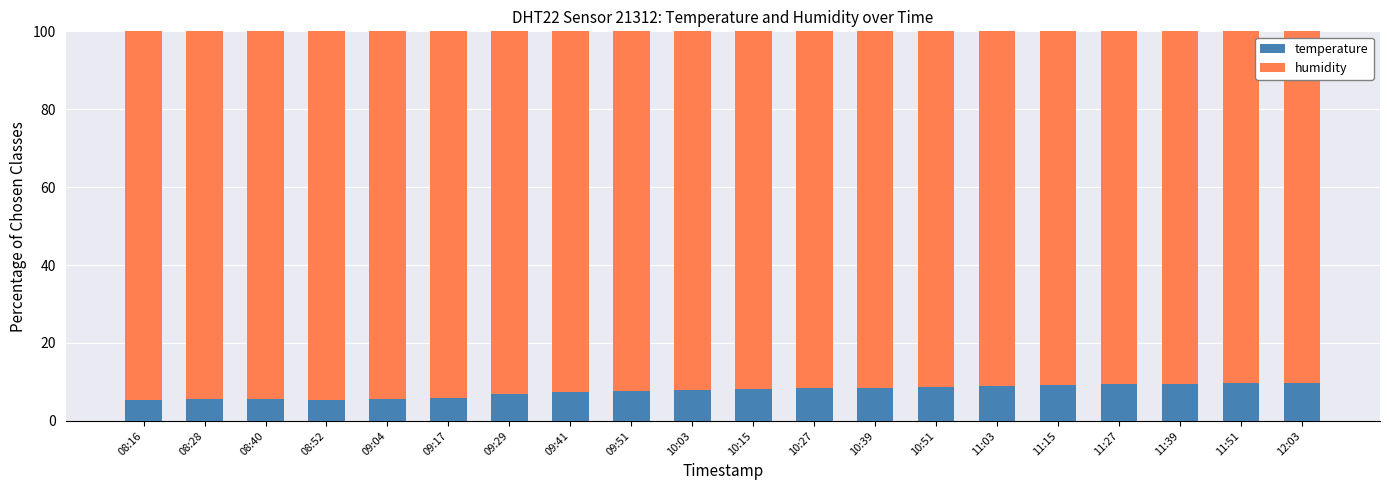

What is the minimum value for temperature?

5.4